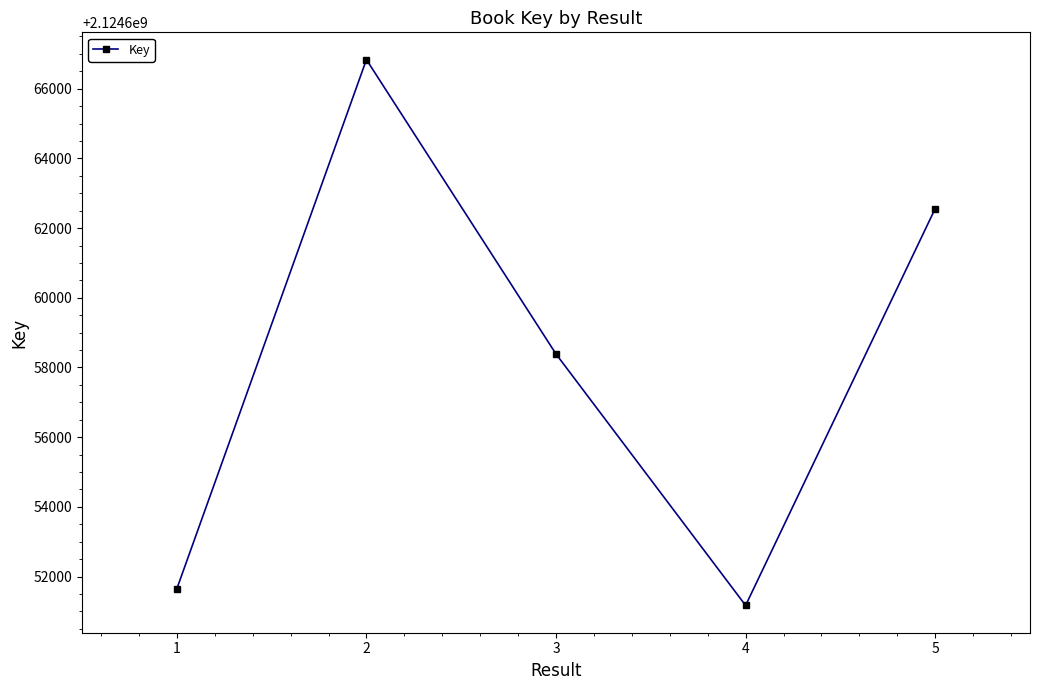

Which has a higher value, 2 or 5?

2